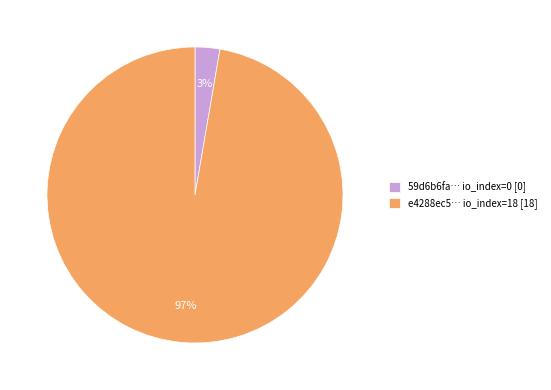

To the nearest percent, what percentage of the pie is e4288ec5… io_index=18 [18]?

97%